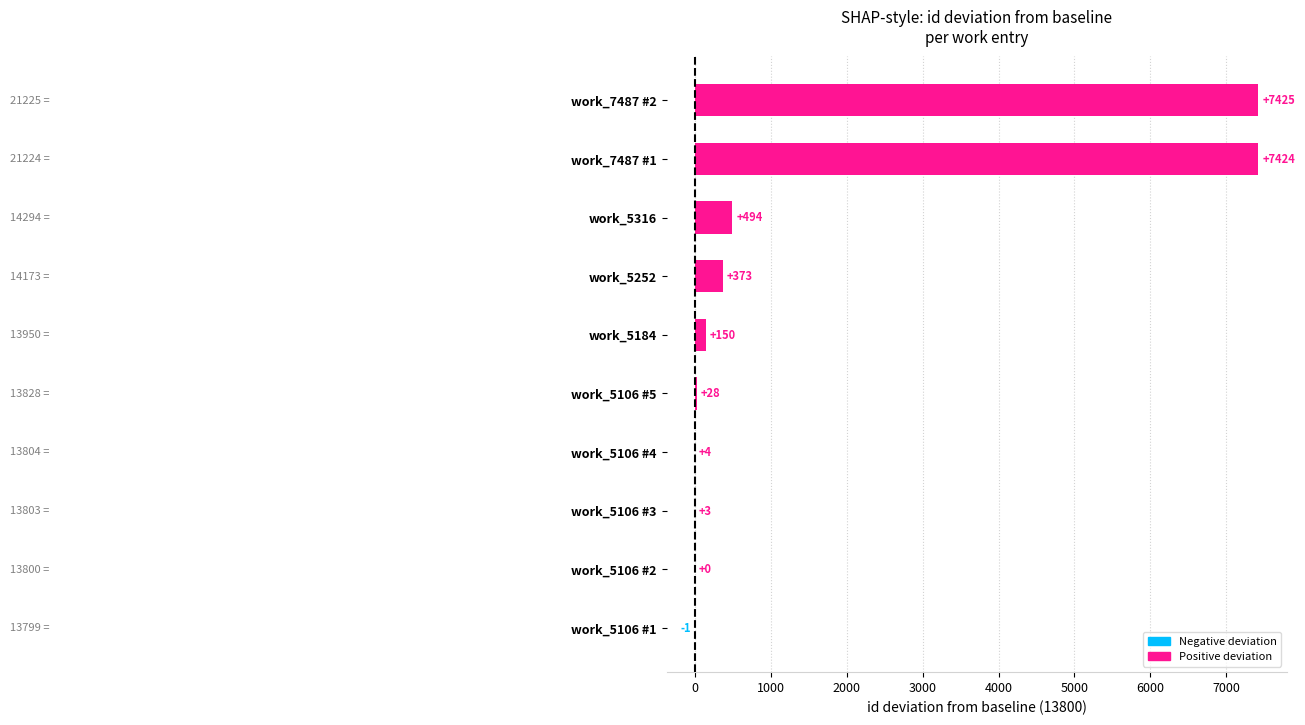

Which category has the highest value across all series?

work_7487 #2